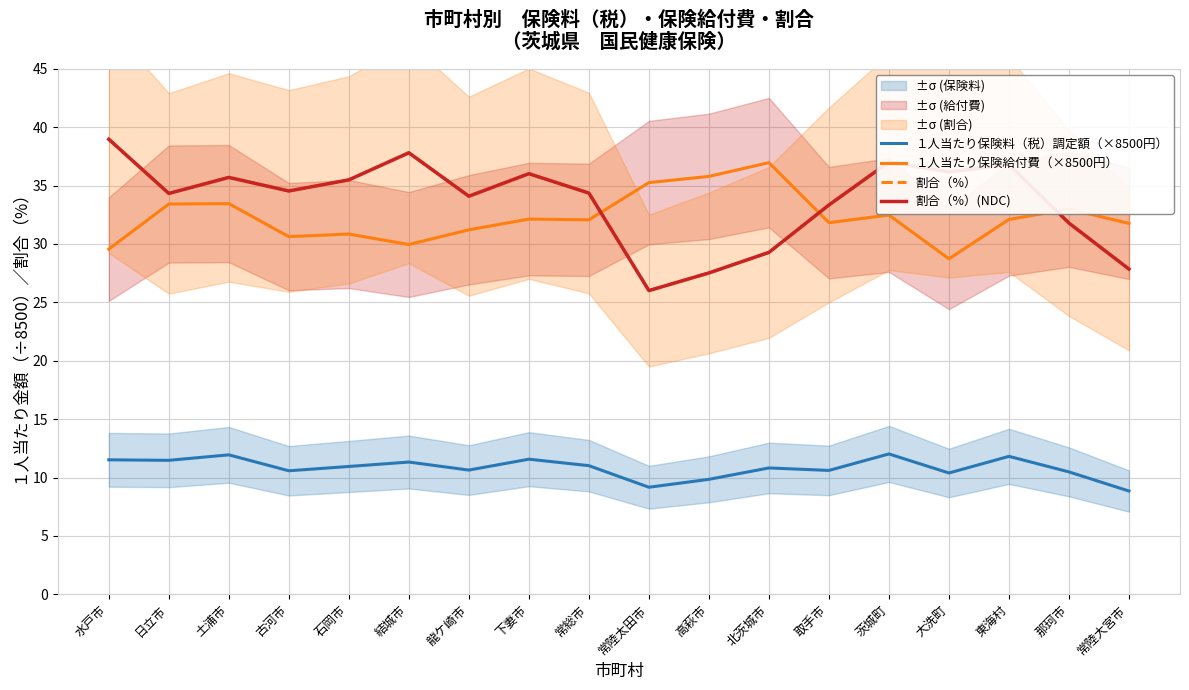

What is the approximate value of １人当たり保険給付費（×8500円） at 東海村?

32.1